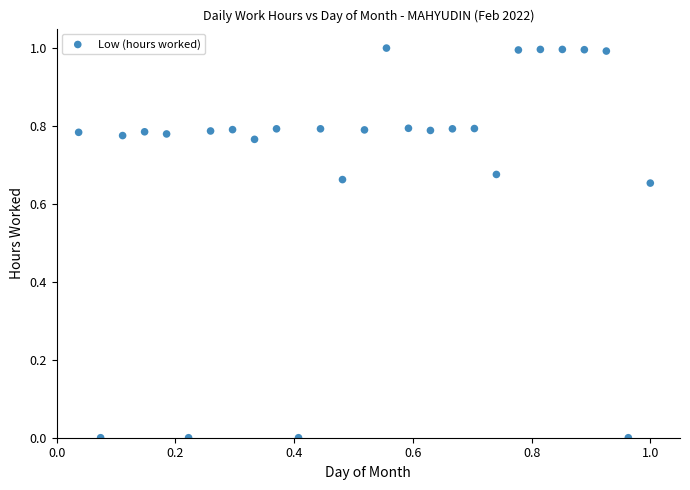

What is the range of X values (max minus min)?

1.0